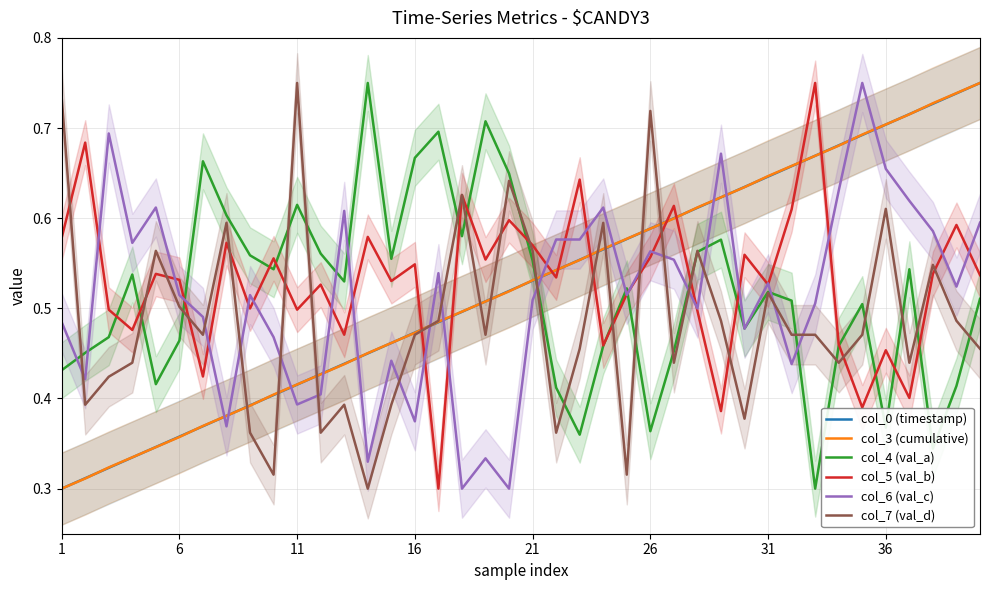

What is the minimum value shown in the chart?

0.3